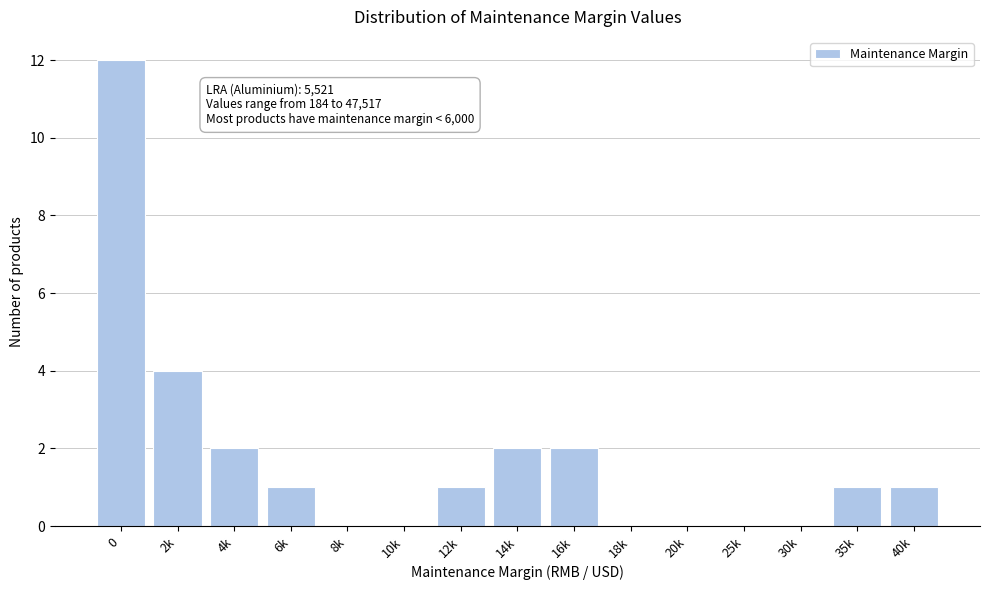

Reading left to right, what are all the values shown in this chart?

0=12	2k=4	4k=2	6k=1	8k=0	10k=0	12k=1	14k=2	16k=2	18k=0	20k=0	25k=0	30k=0	35k=1	40k=1